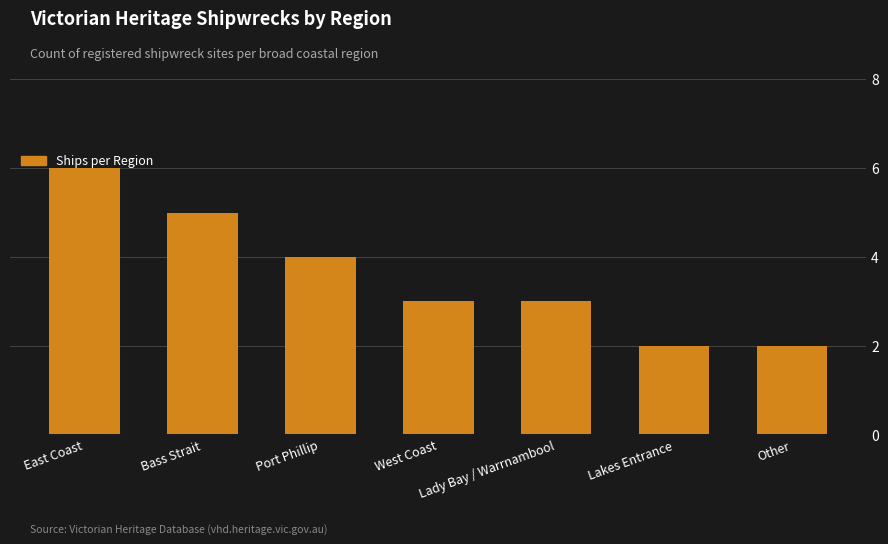

What is the difference between the maximum and second lowest values?

4